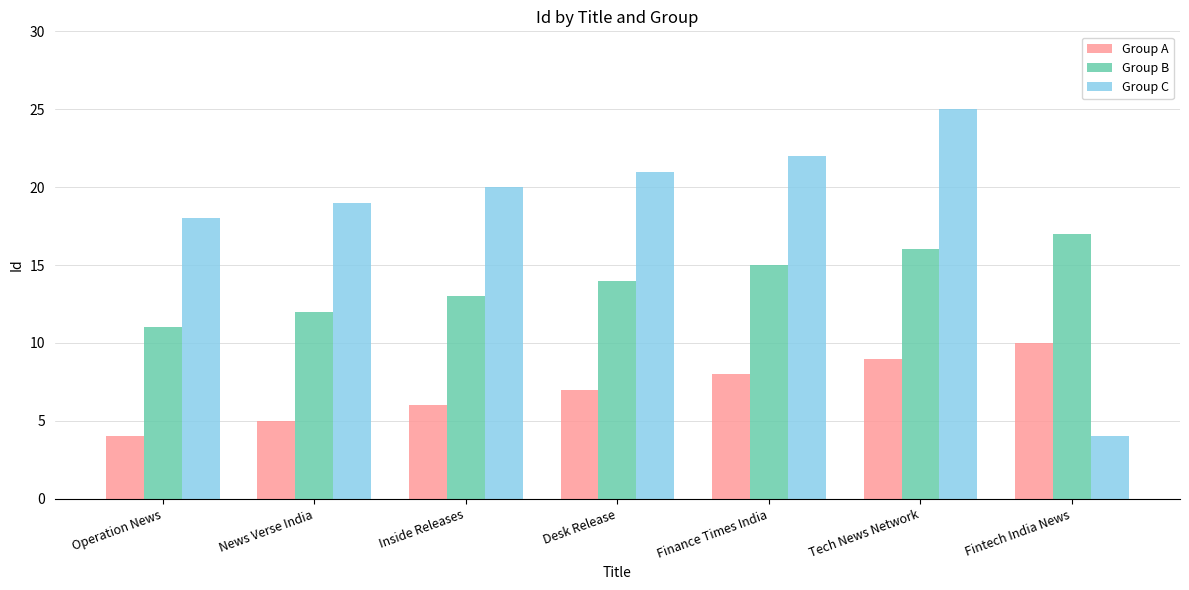

How many distinct data groups are displayed?

3